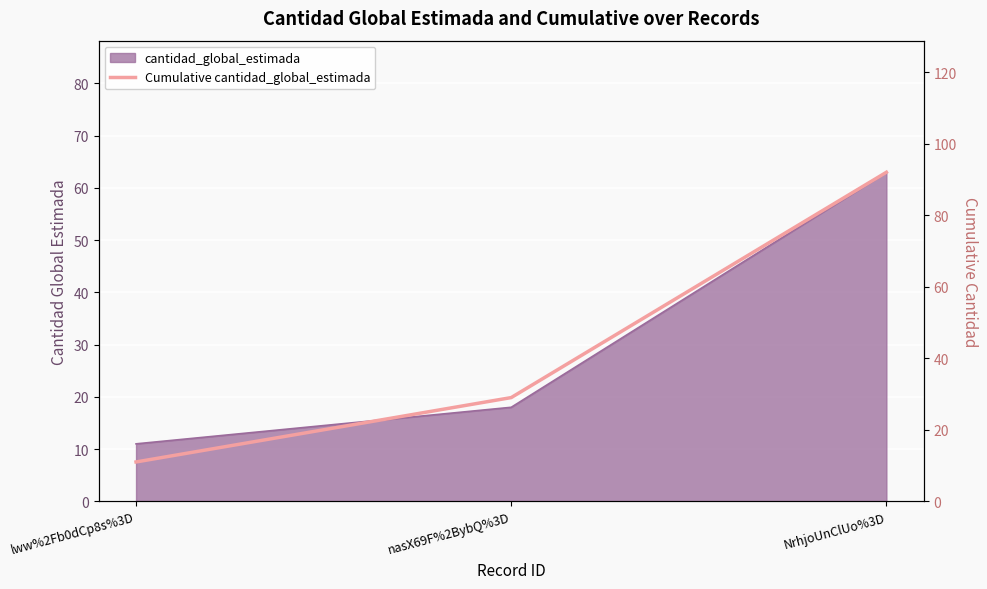

Which category has the highest value across all series?

NrhjoUnClUo%3D